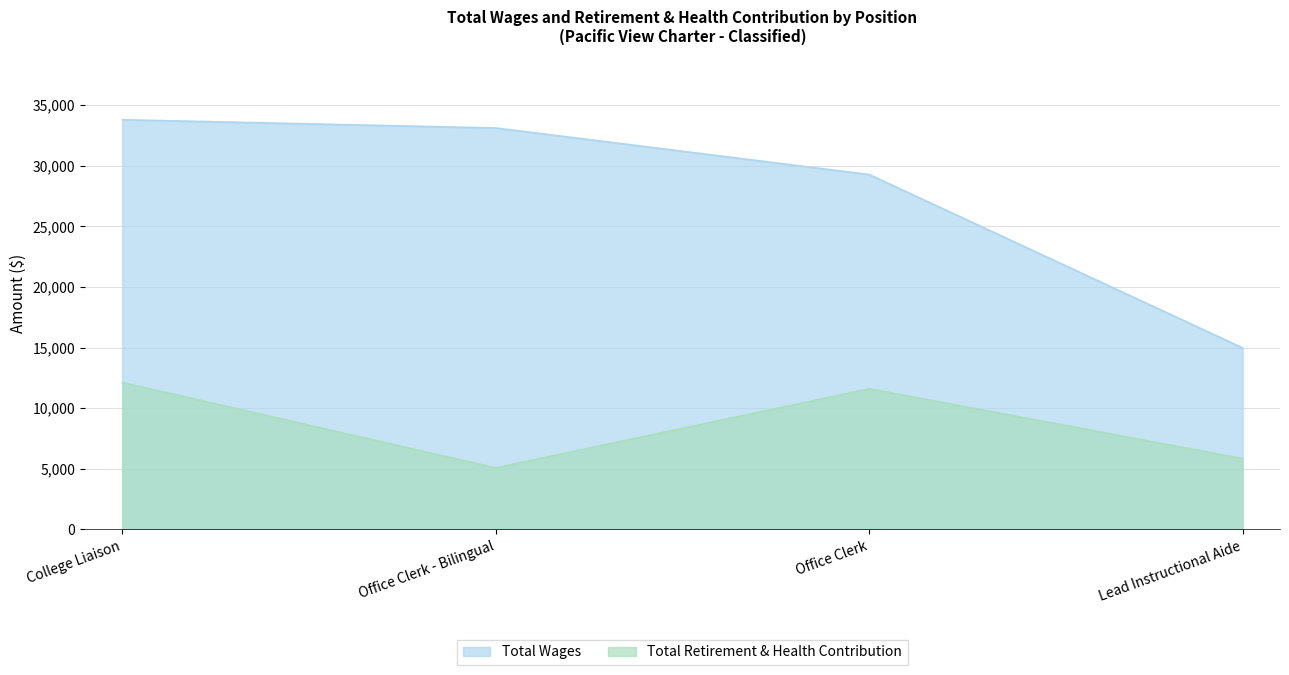

Rank the series by their average value, from highest to lowest.

Total Wages, Total Retirement & Health Contribution